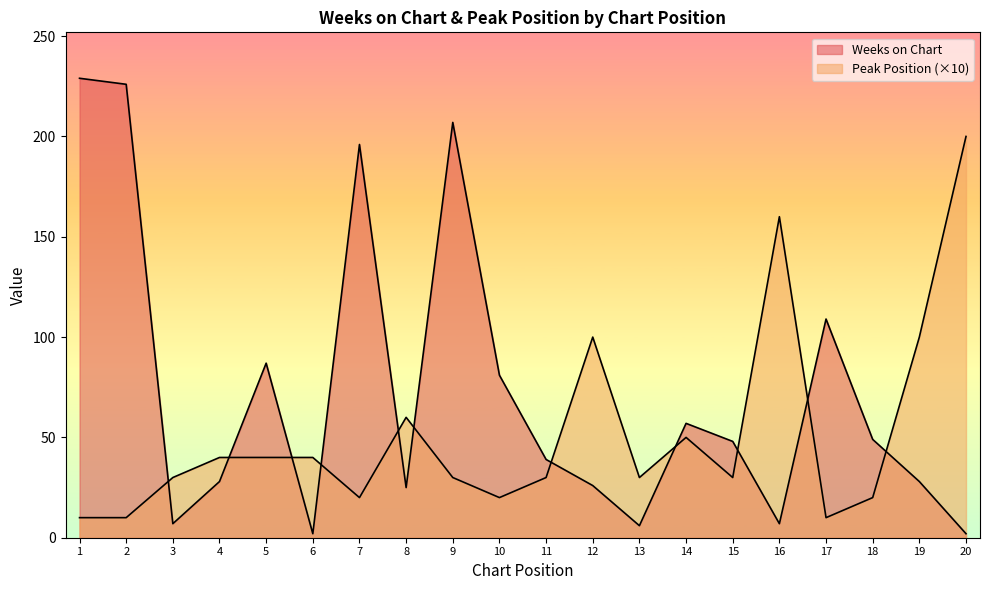

Between 4 and 8, which series saw the biggest shift?

Peak Position